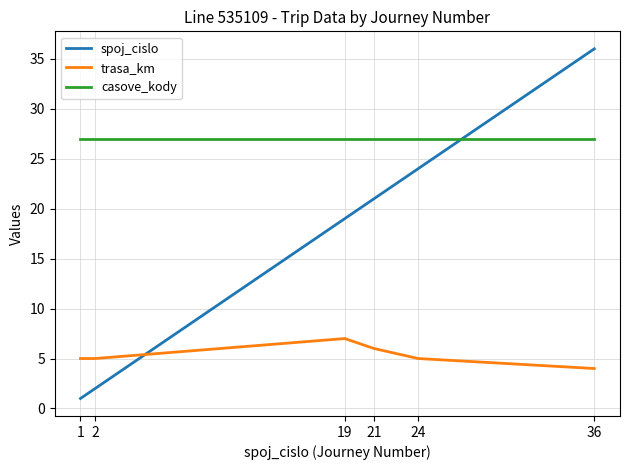

True or false: trasa_km has a value of 7 at 1.

False